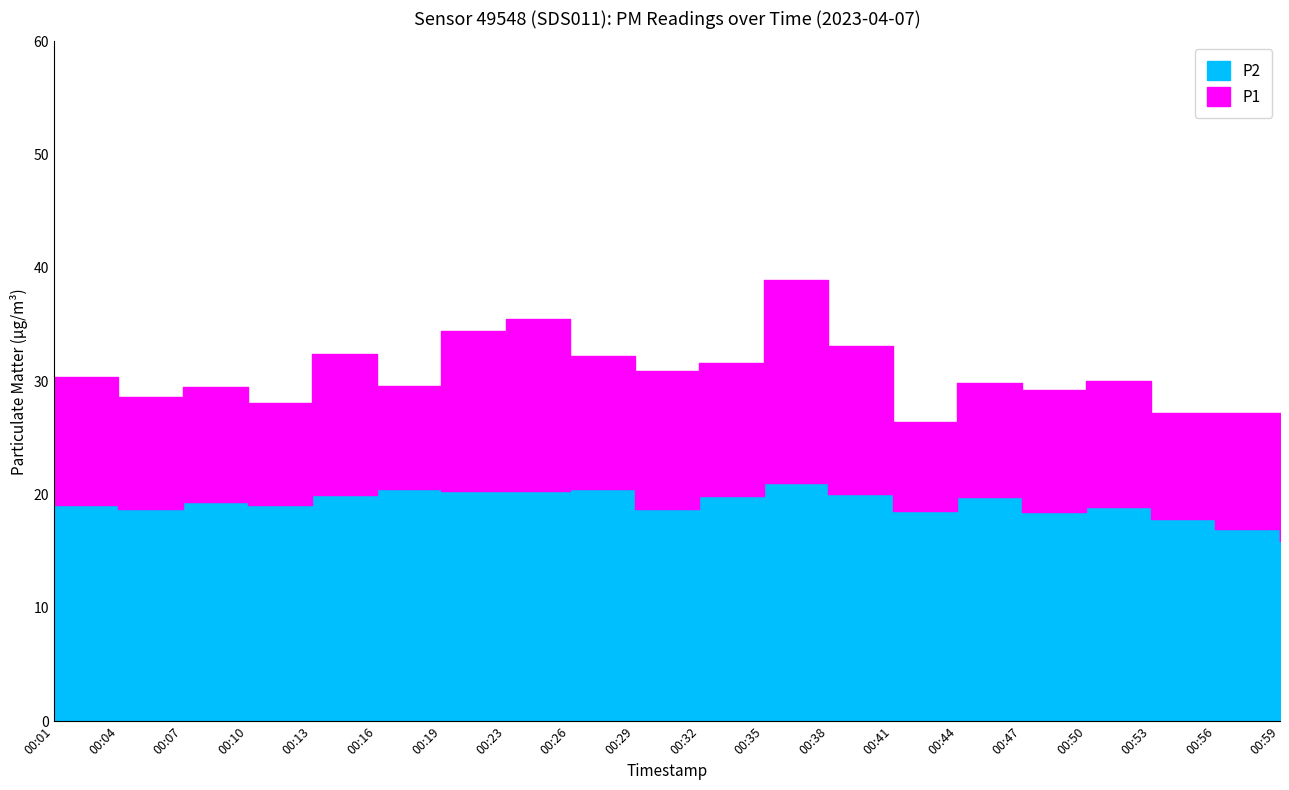

Rank the series by their maximum value, from lowest to highest.

P2, P1